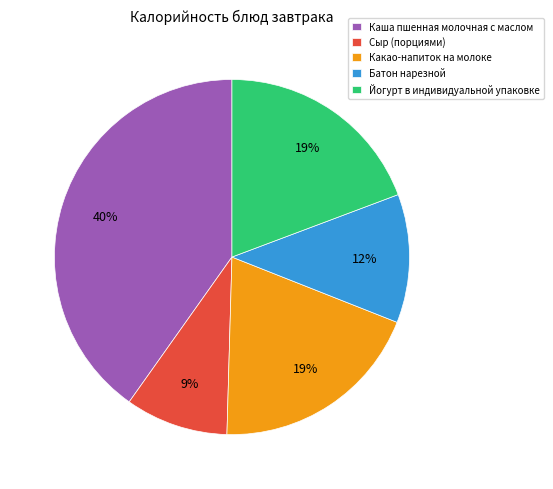

Is it true that Каша пшенная молочная с маслом is 55% of the pie?

False